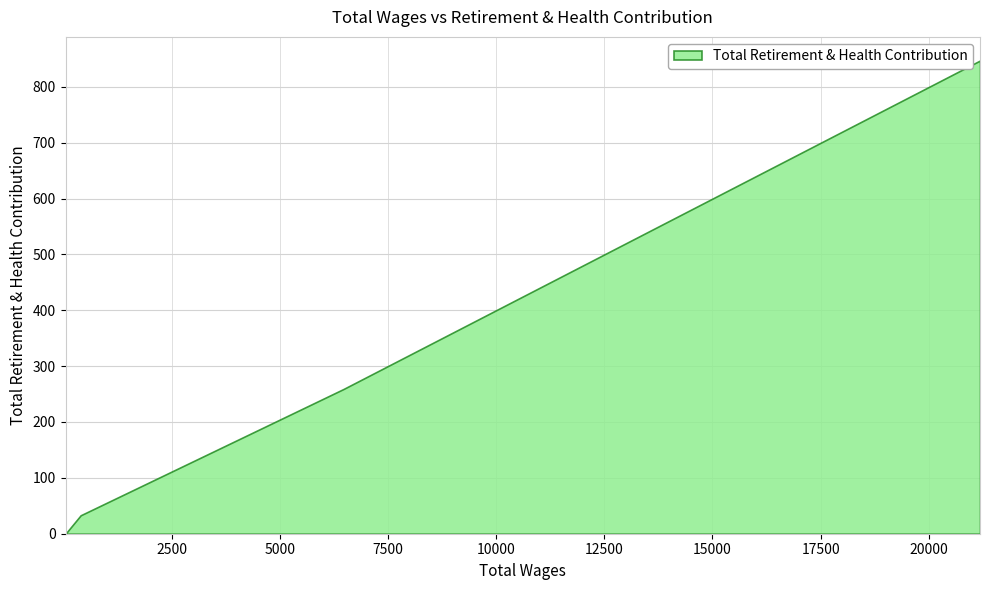

Is it true that the value at 50.0 is 0?

True